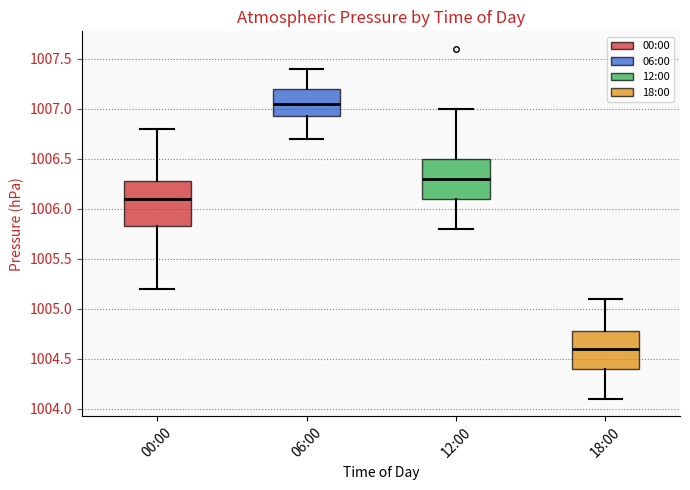

Reading left to right, read every box against the y-axis: the position of its median line, the range the box covers, and the ends of its whiskers. The values are not printed on the chart, so give them approximately, as read against the axis.

00:00: median 1006.10, box 1005.85 to 1006.30, whiskers 1005.20 to 1006.80
06:00: median 1007.05, box 1006.95 to 1007.20, whiskers 1006.70 to 1007.40
12:00: median 1006.30, box 1006.10 to 1006.50, whiskers 1005.80 to 1007.00
18:00: median 1004.60, box 1004.40 to 1004.80, whiskers 1004.10 to 1005.10